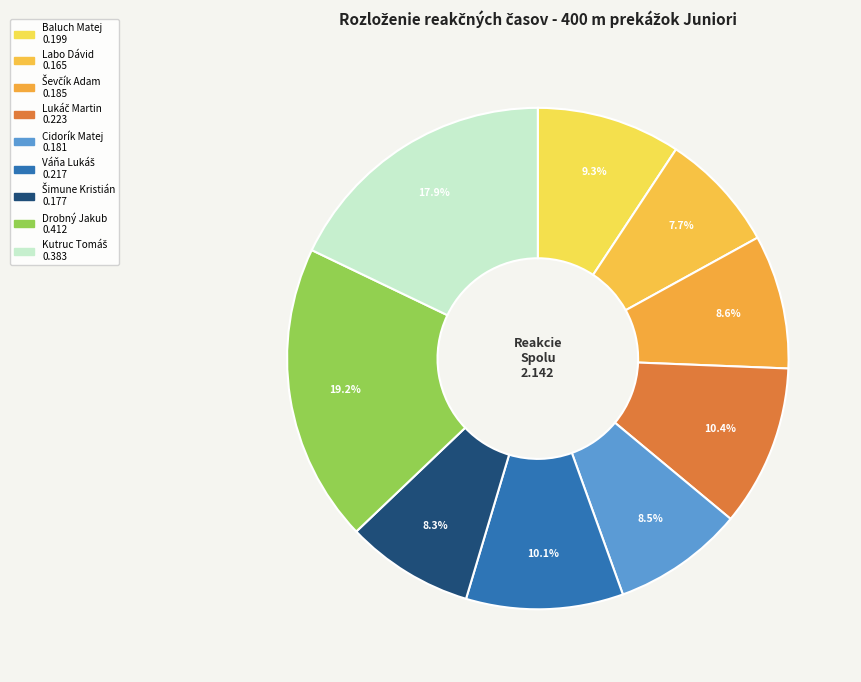

How many segments does this pie chart have?

9